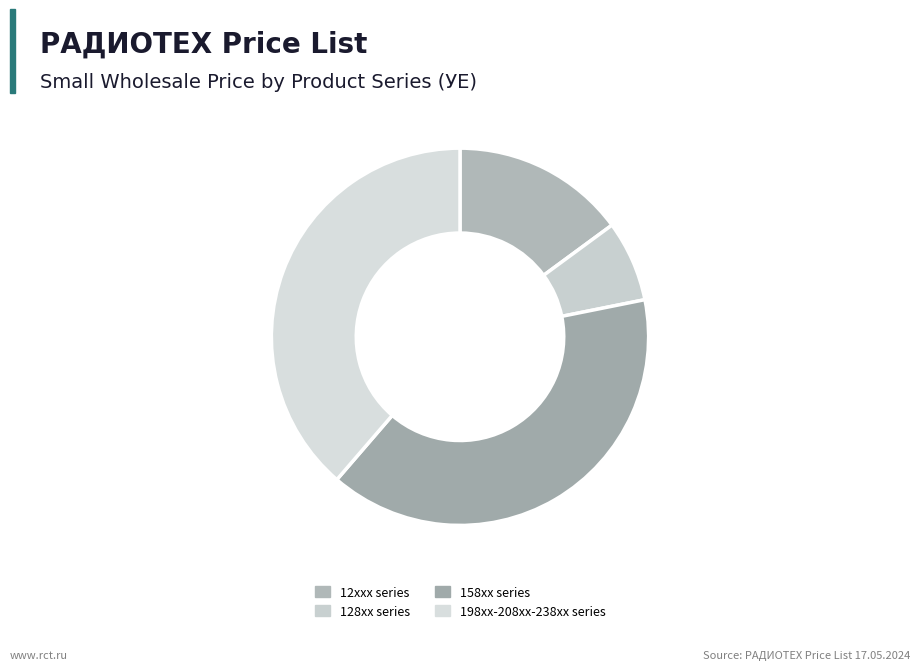

Rank the categories by value from highest to lowest.

158xx series, 198xx-208xx-238xx series, 12xxx series, 128xx series